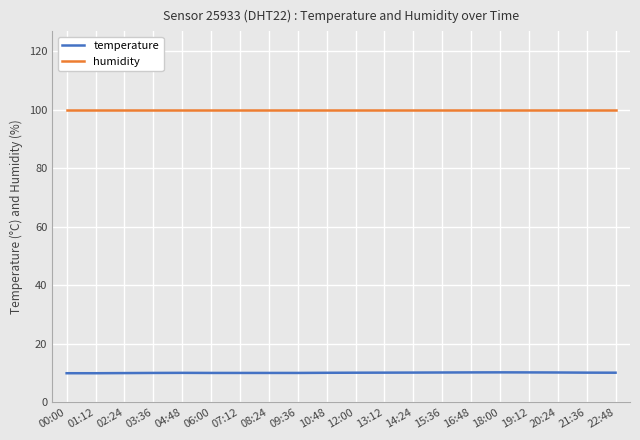

How many lines are shown in the chart?

2